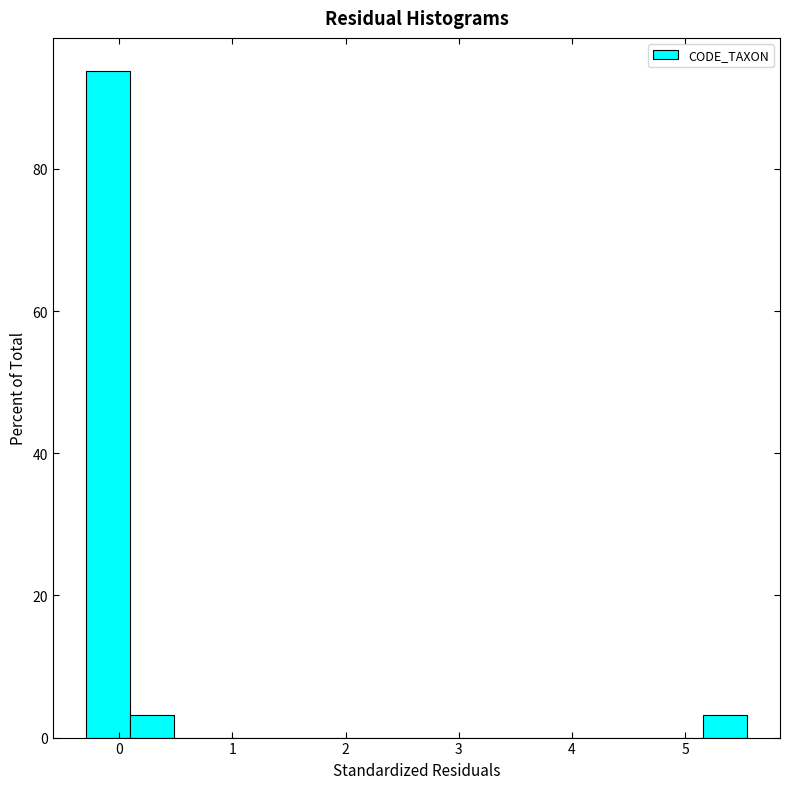

Around what value on the x-axis is the tallest bar? Give the approximate position of its centre, as read against the axis.

-0.1